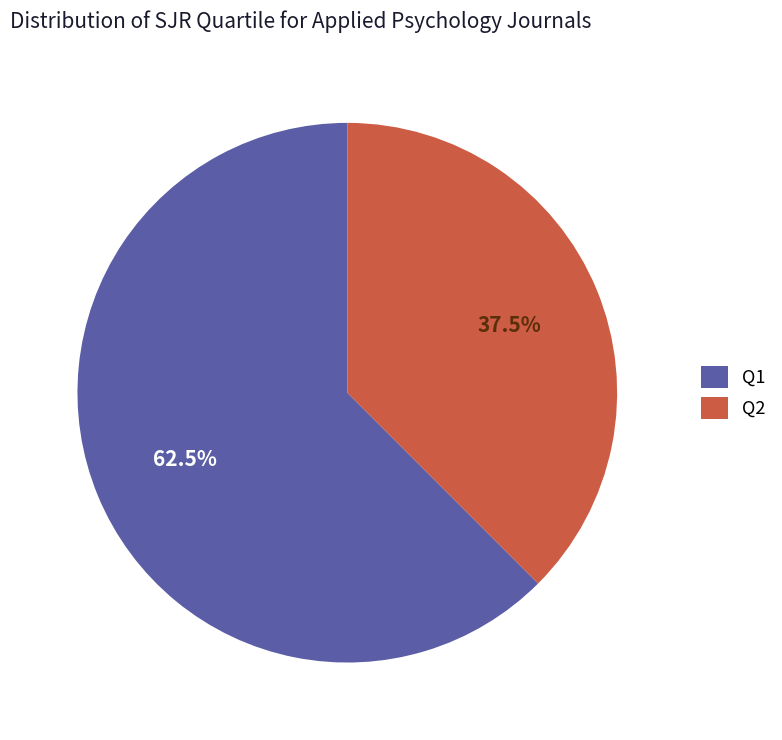

Is the sum of Q2 and Q1 greater than half?

Yes